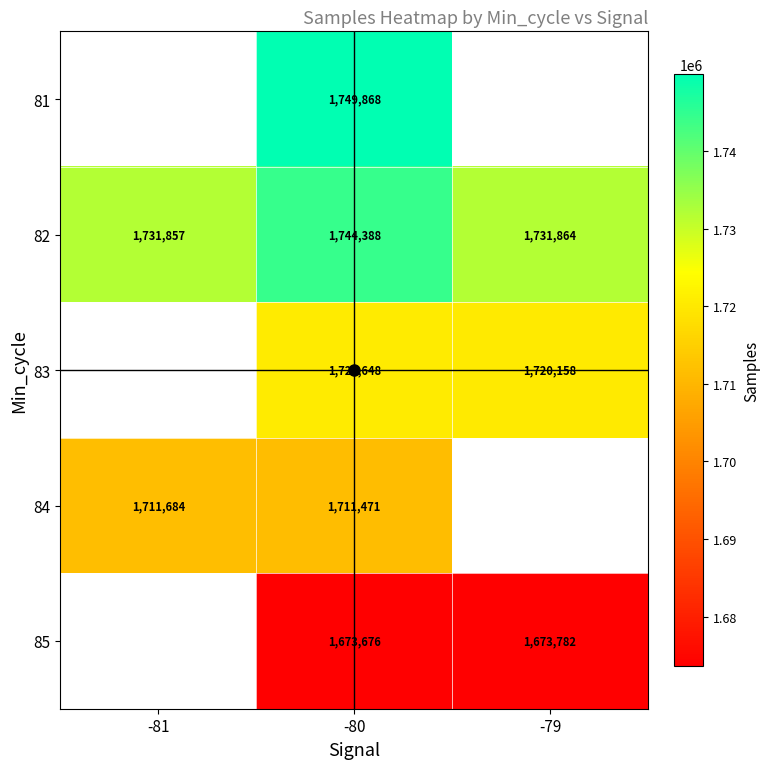

What is the maximum value shown in the chart?

1749868.0